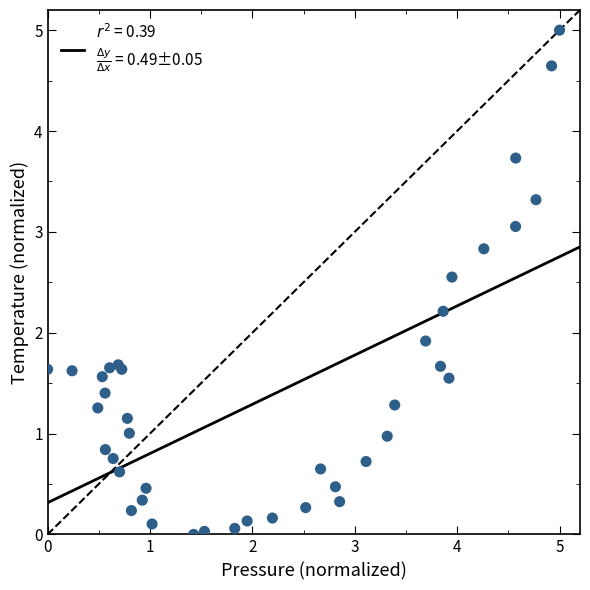

What Y value in the scatter plot is closest to 2?

1.9